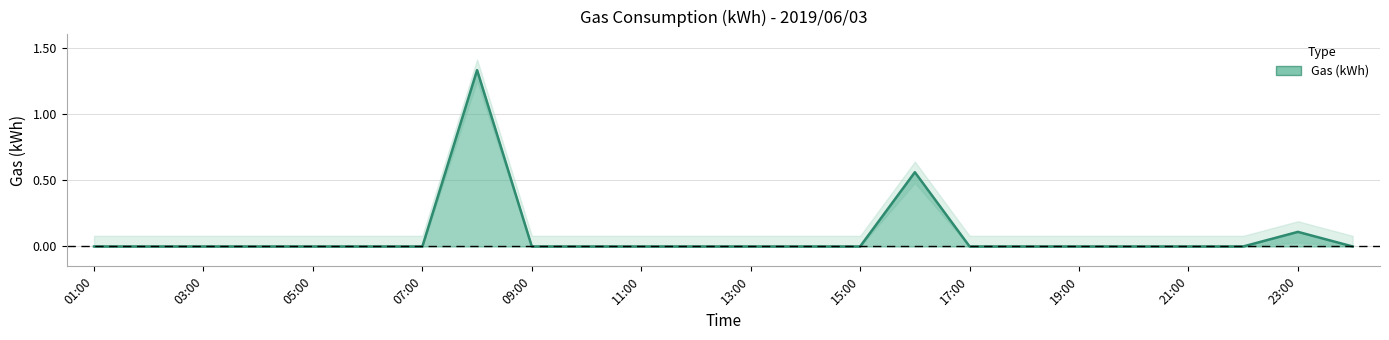

What is the label of the 15th point from the right?

10:00